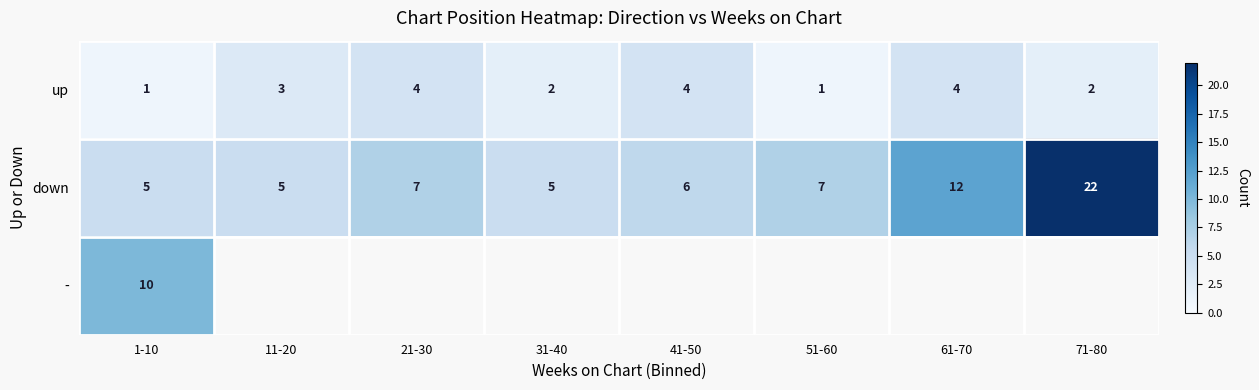

What value does the up series have at 41-50?

4